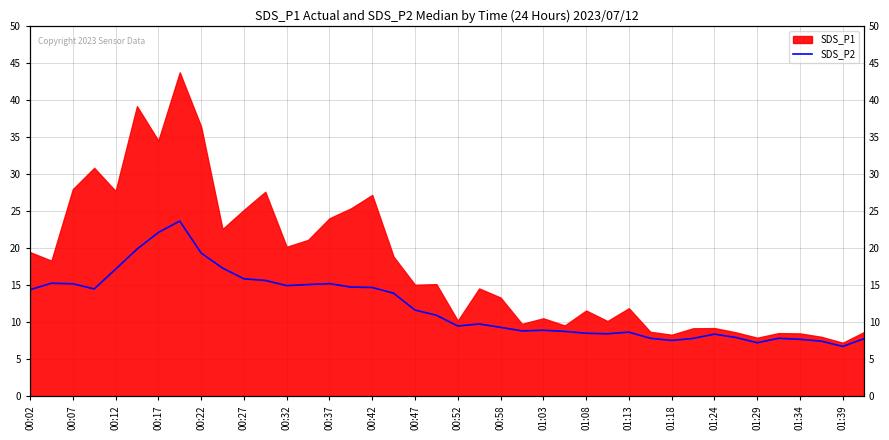

True or false: the data has more than 1 interior local peaks.

True